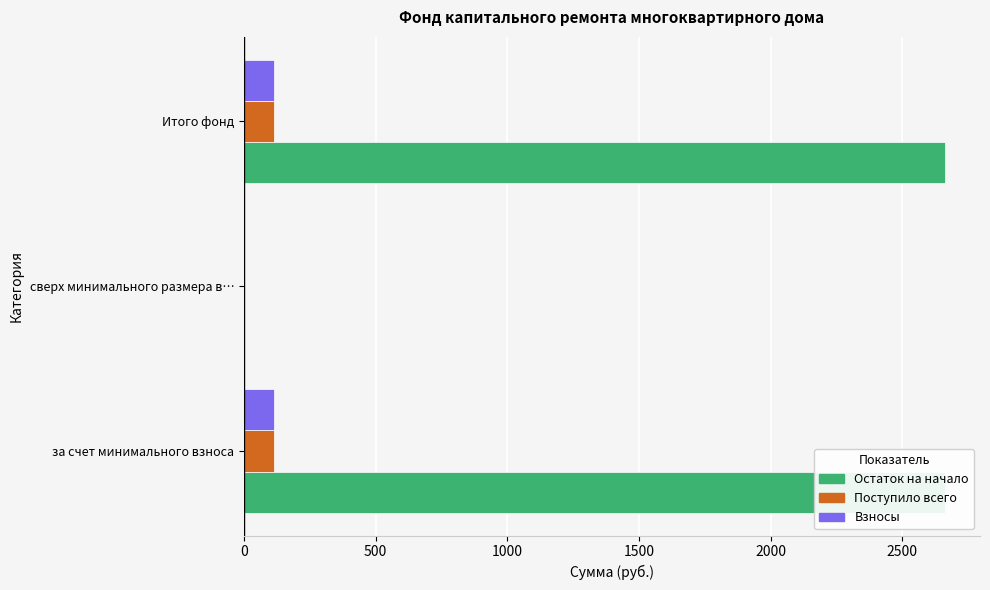

How many values in the Поступило всего series are below 114?

1